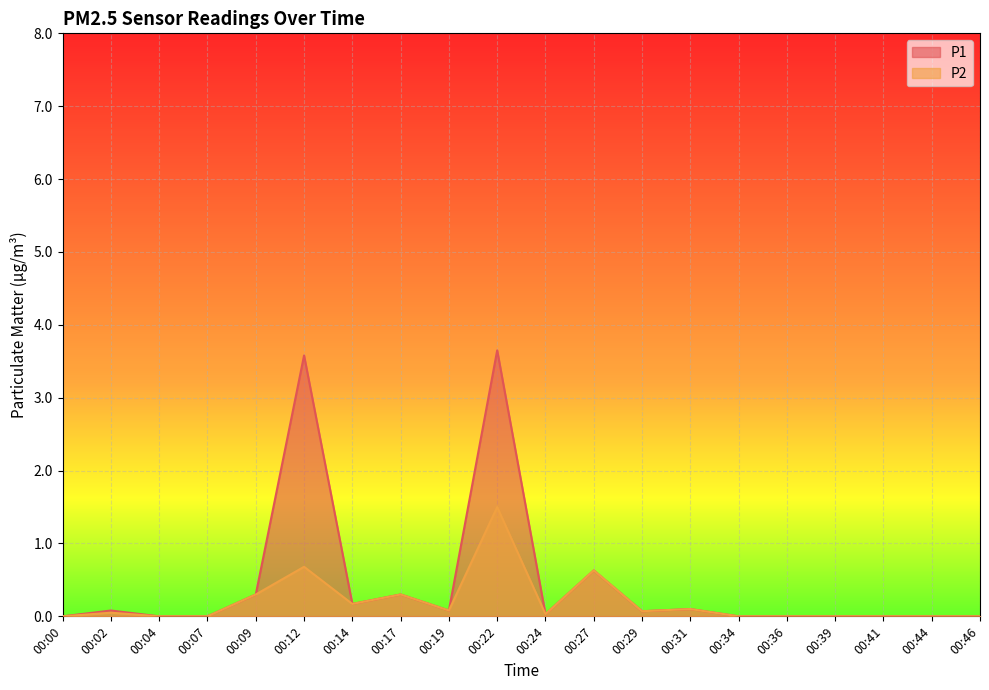

Which category has the lowest value in the P2 series?

00:00